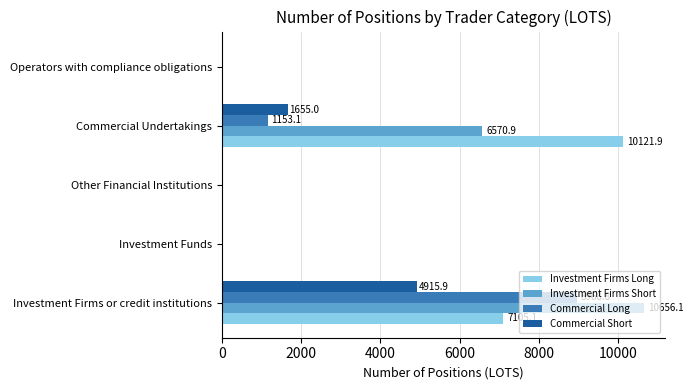

What is the sum of the Commercial Short values at Investment Firms or credit institutions and Other Financial Institutions?

4915.9